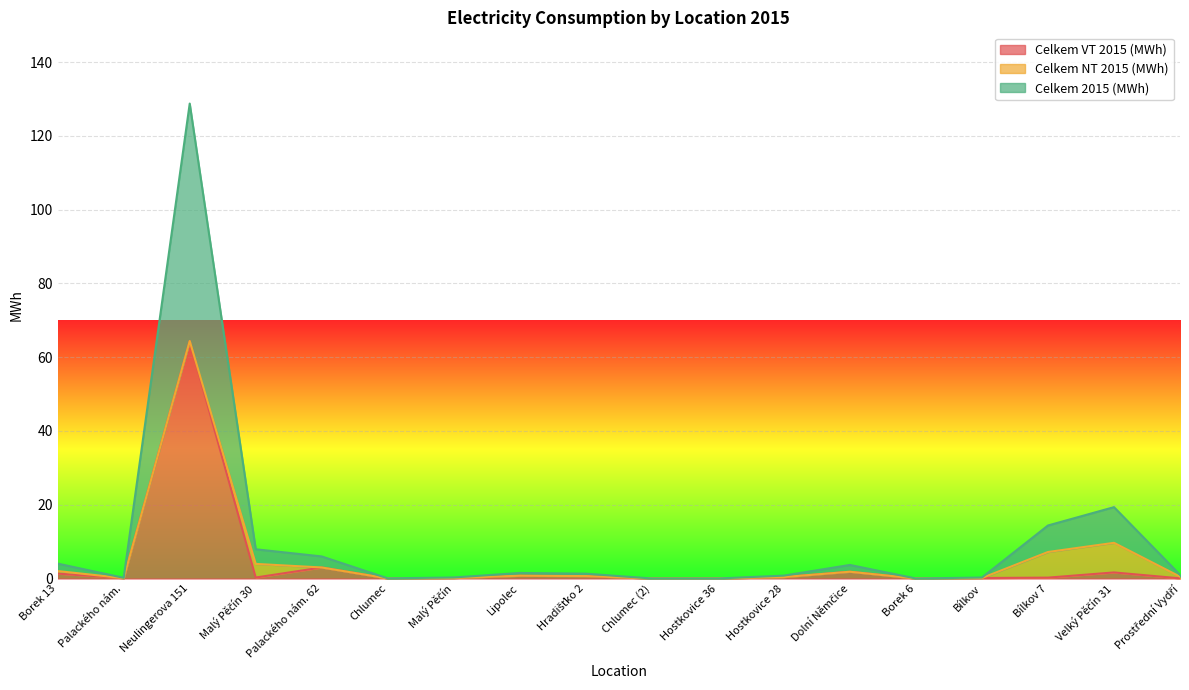

How many lines are shown in the chart?

3